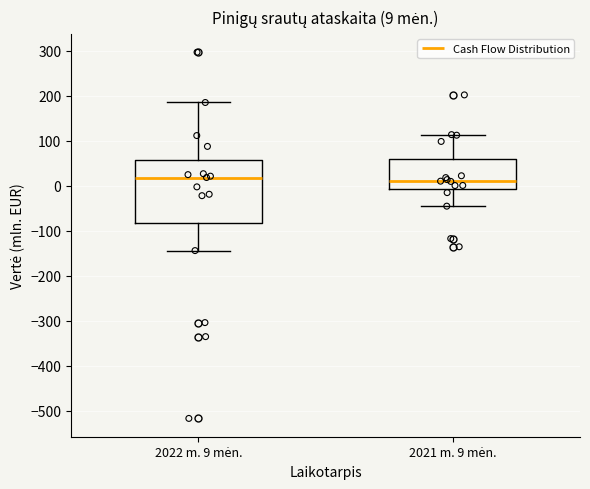

Which box is the tallest, from its lower edge to its upper edge?

2022 m. 9 mėn.